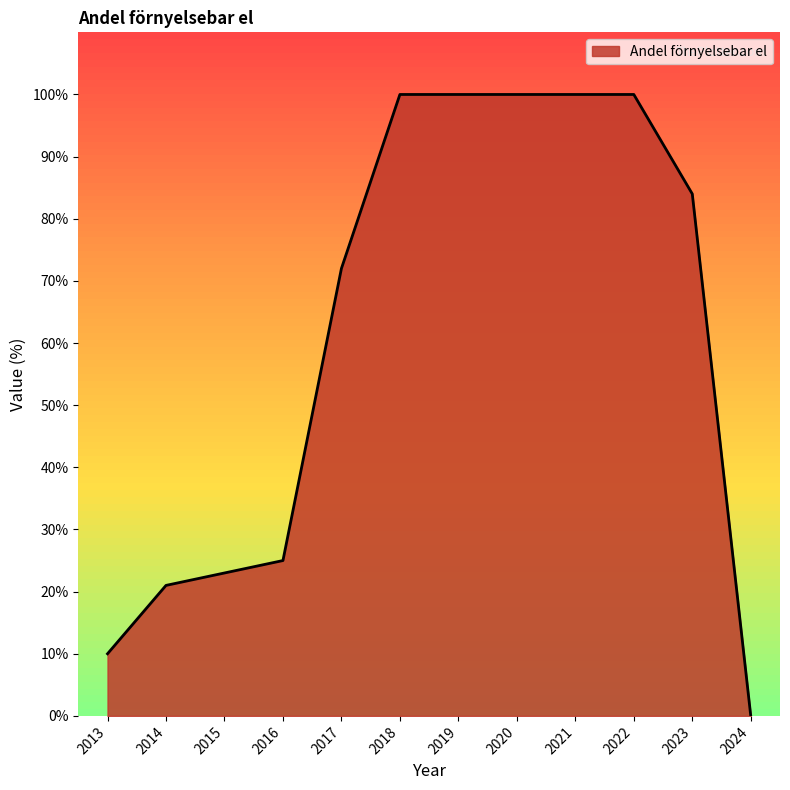

Is it true that the value at 2020 is 100?

True